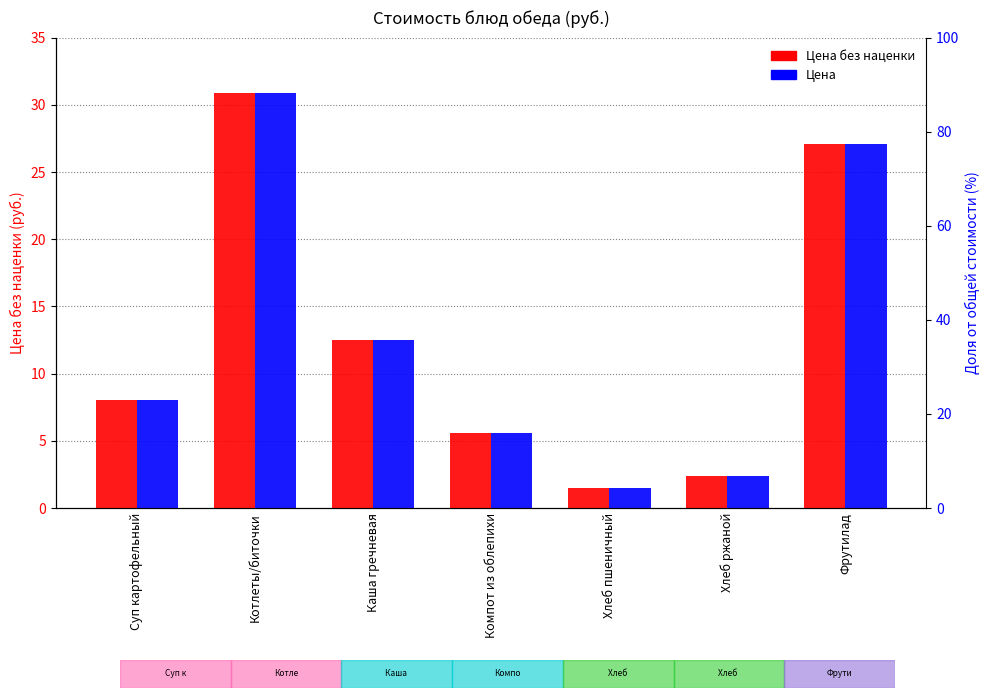

Are the bars horizontal?

No